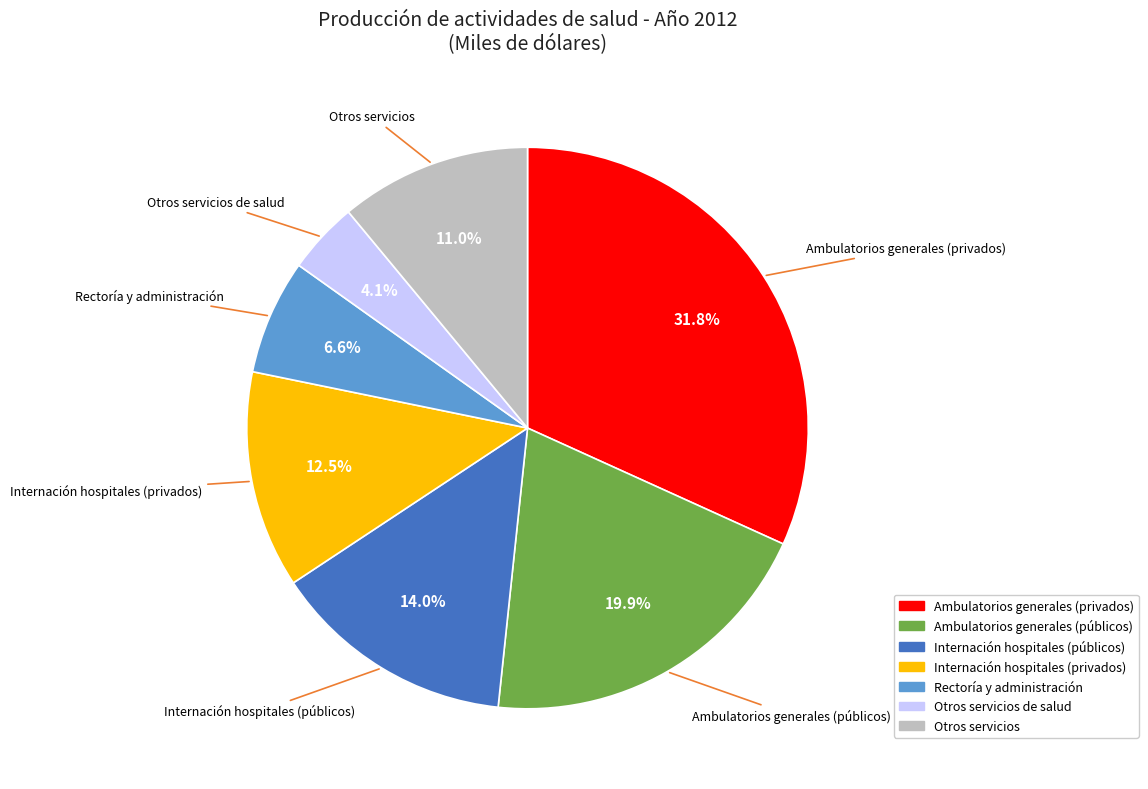

Count the number of slices in the pie.

7